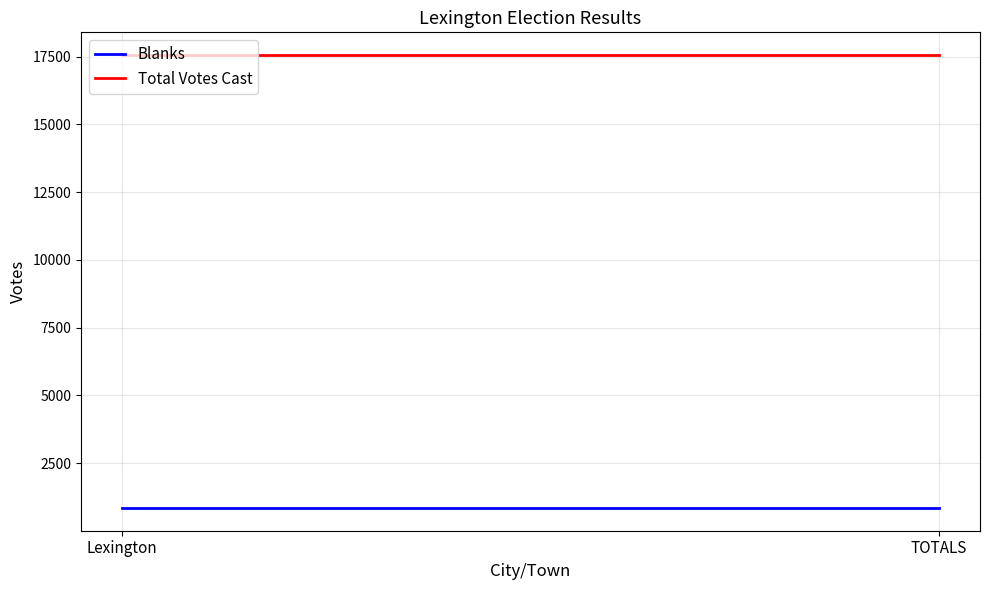

List the series in order of their peak value, highest first.

Total Votes Cast, Blanks